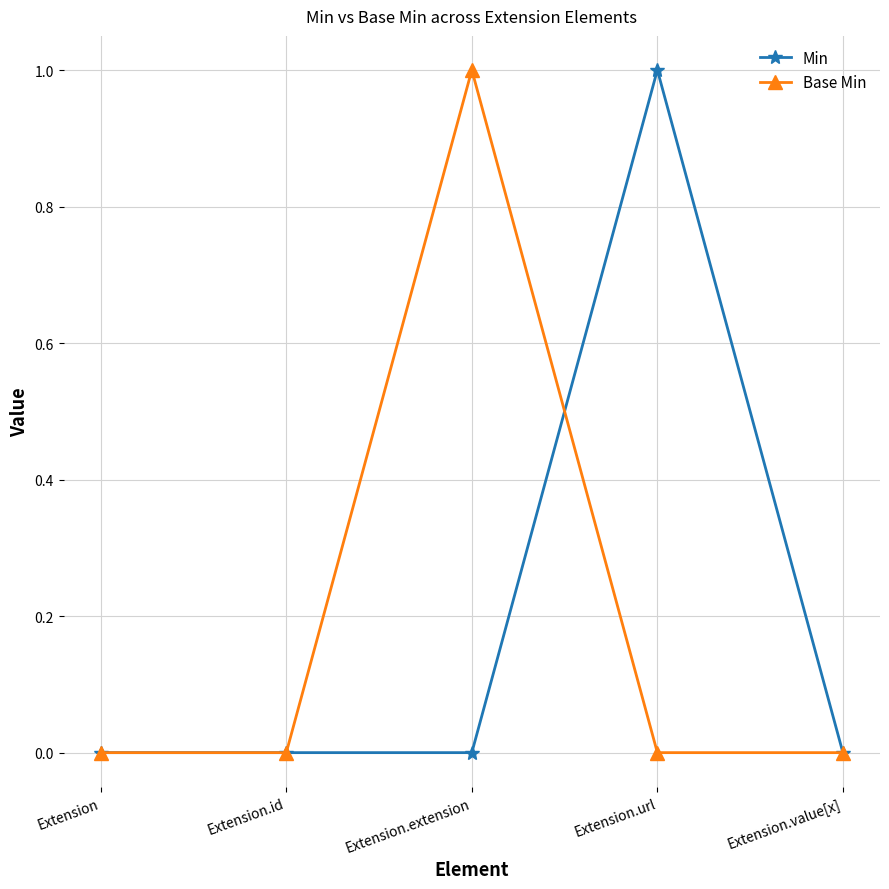

Rank the series at Extension.url from lowest to highest value.

Base Min, Min